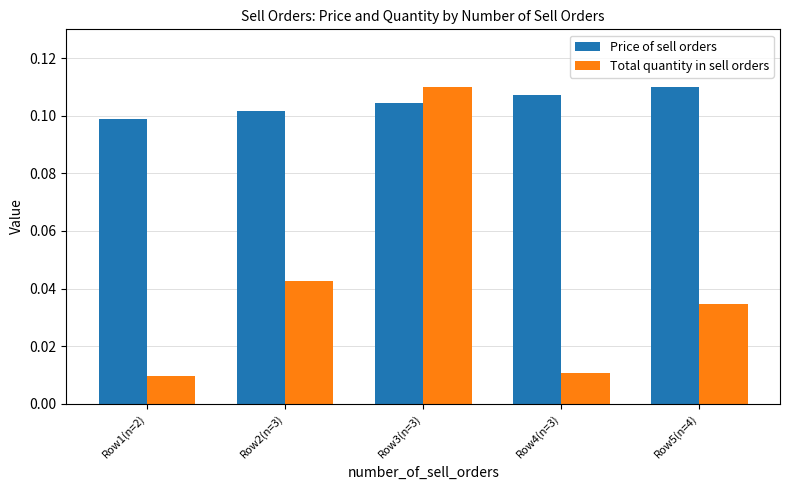

Which series has the widest spread of values?

Total quantity in sell orders